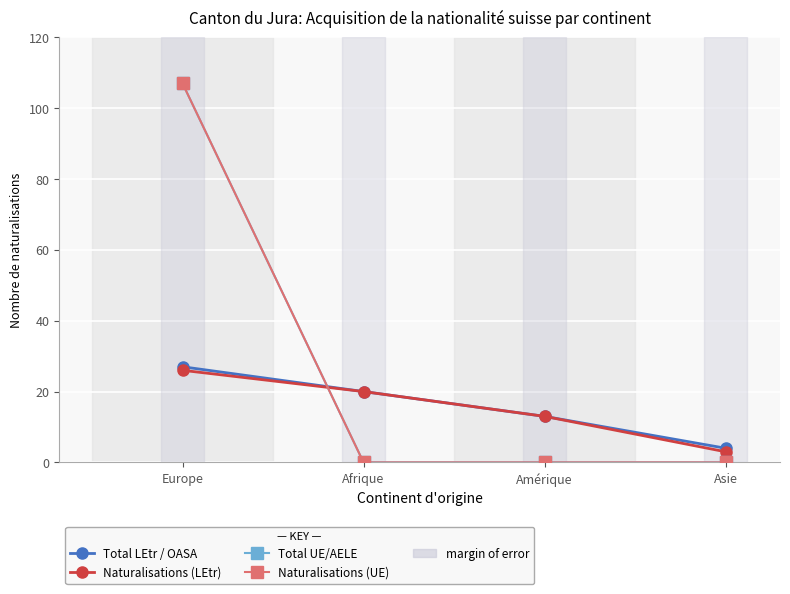

True or false: Total UE/AELE has a value of 146 at Europe.

False